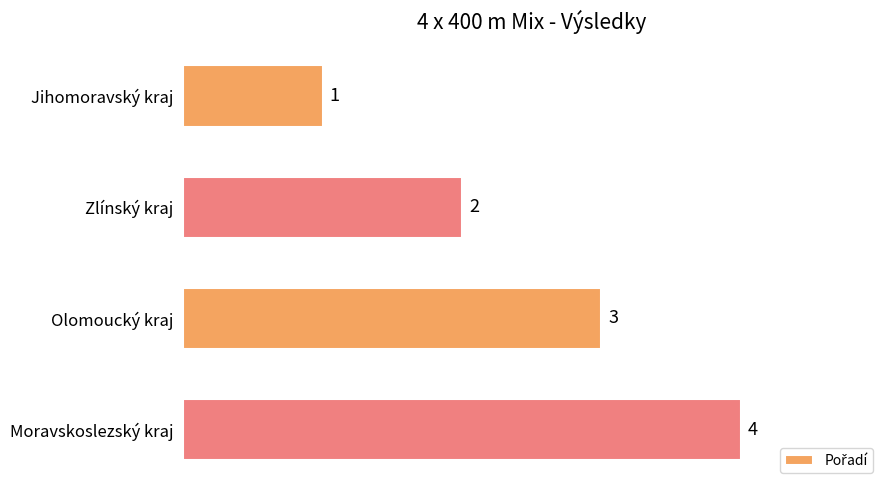

At which label is the value closest to 2?

Zlínský kraj